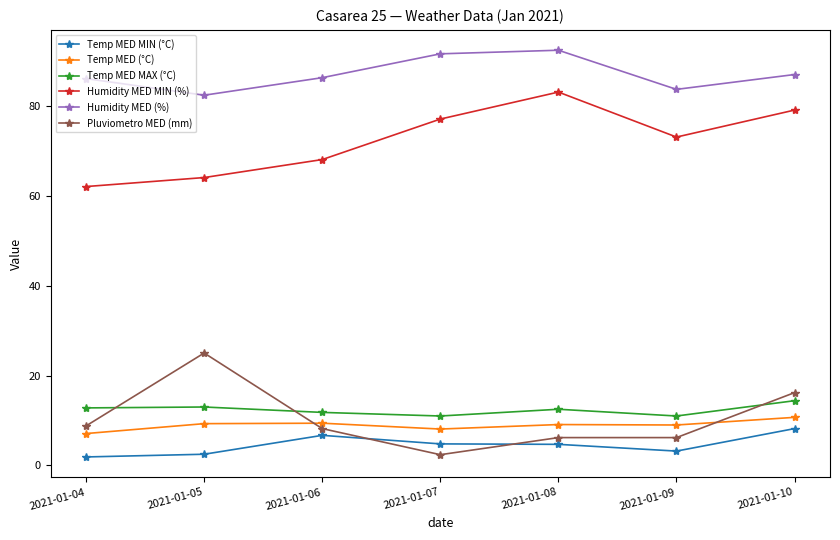

True or false: Temp MED (°C) and Humidity MED (%) cross at least once.

False